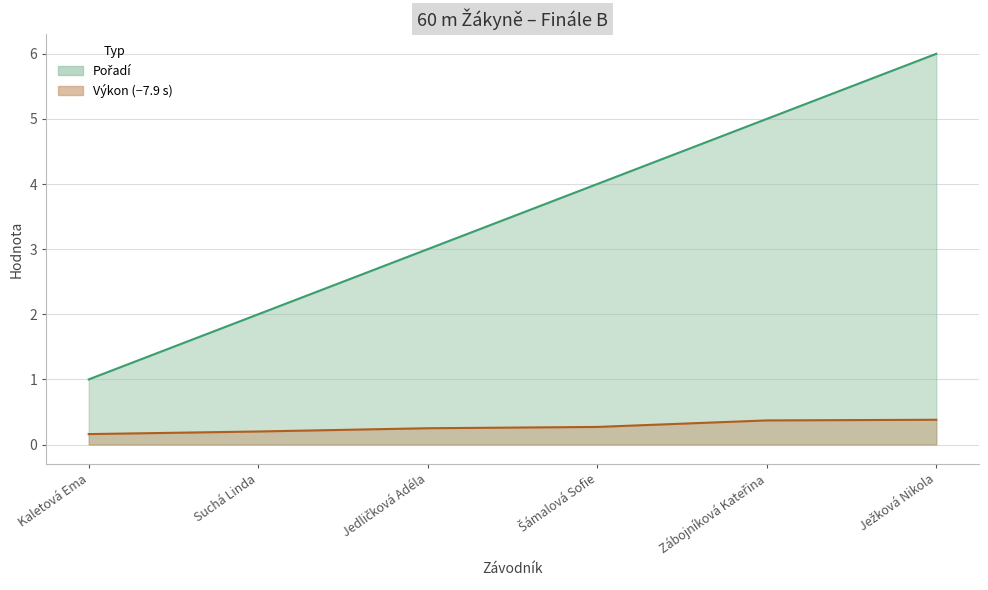

Which label corresponds to the largest value in the chart?

Ježková Nikola